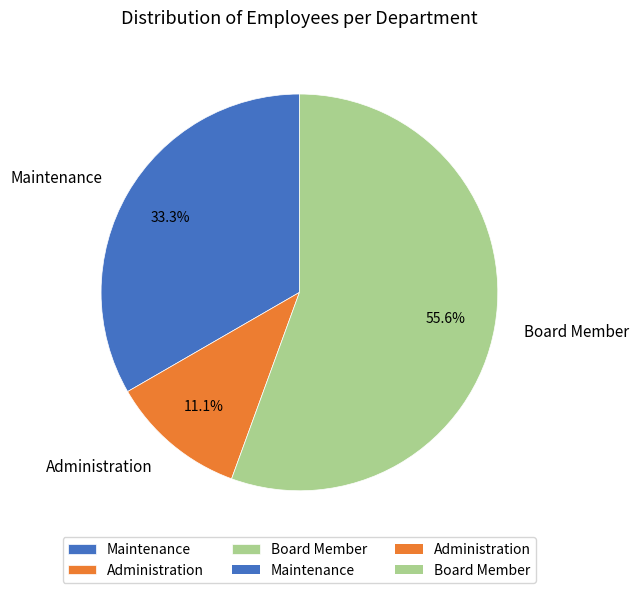

How many slices are in this pie chart?

3